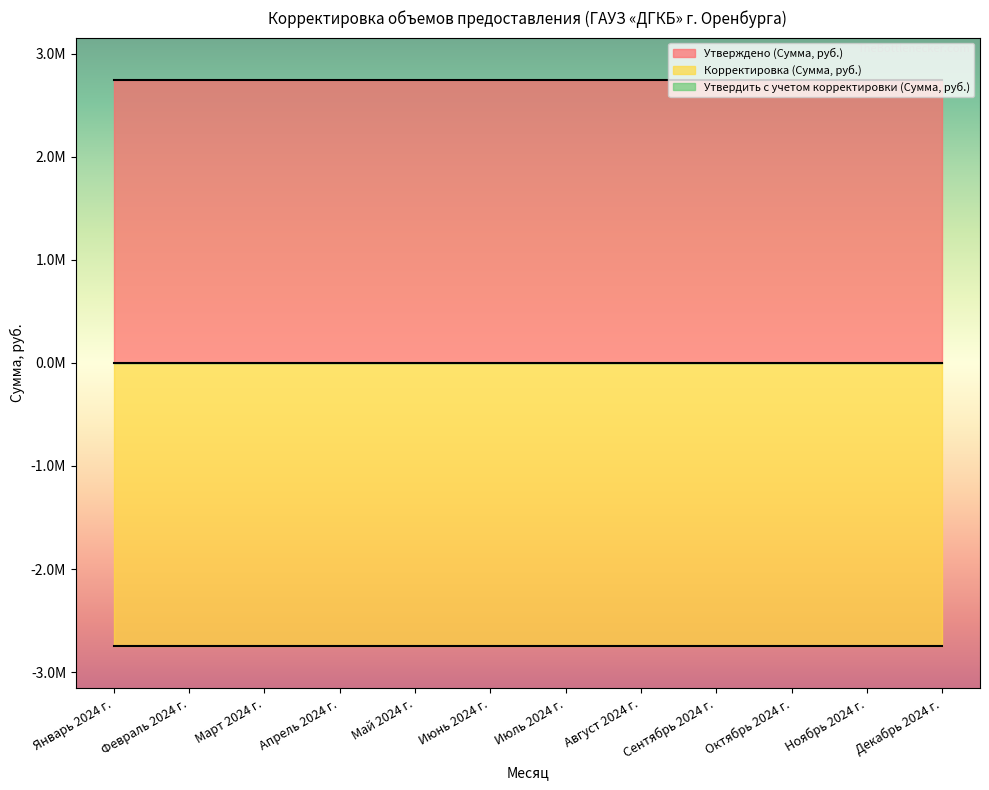

At which category does the chart reach its minimum across all series?

Январь 2024 г.